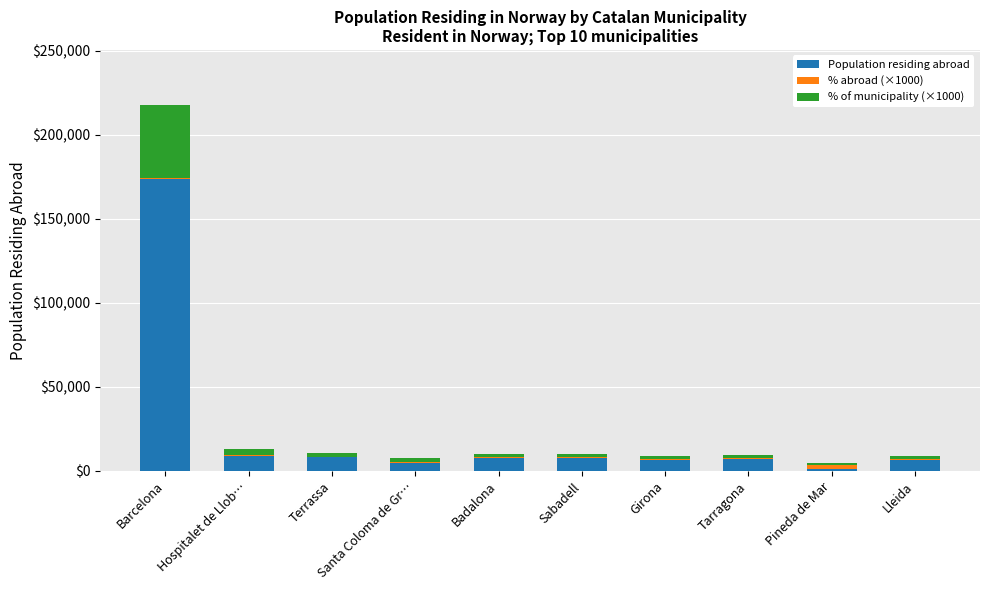

What is the highest value of the Population residing abroad series?

173686